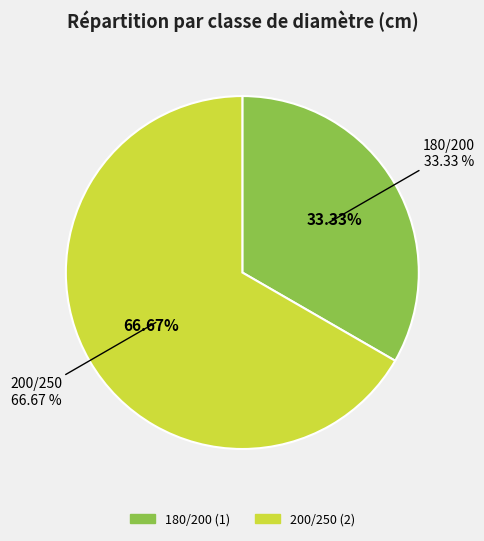

What is the ratio of the value at 200/250 to the value at 180/200?

2.0